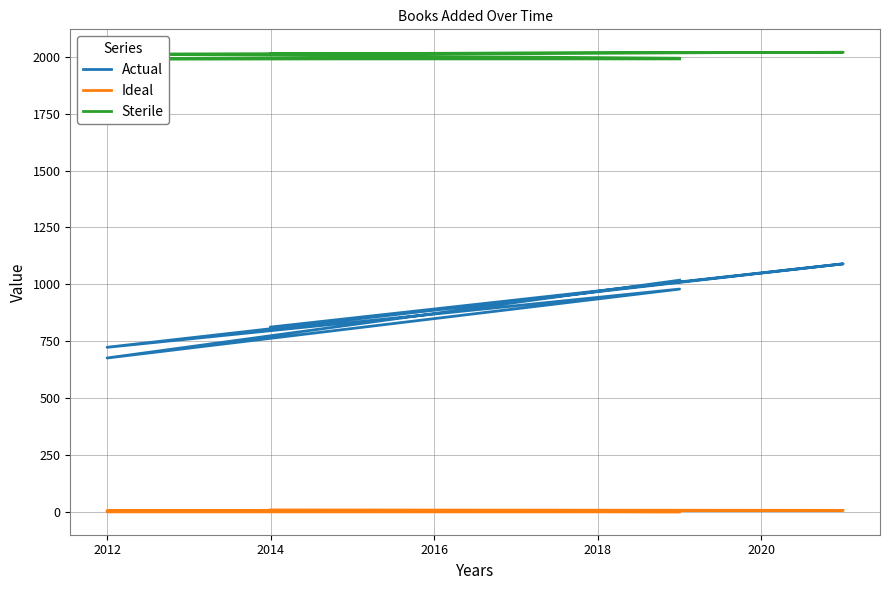

How many lines are shown in the chart?

3